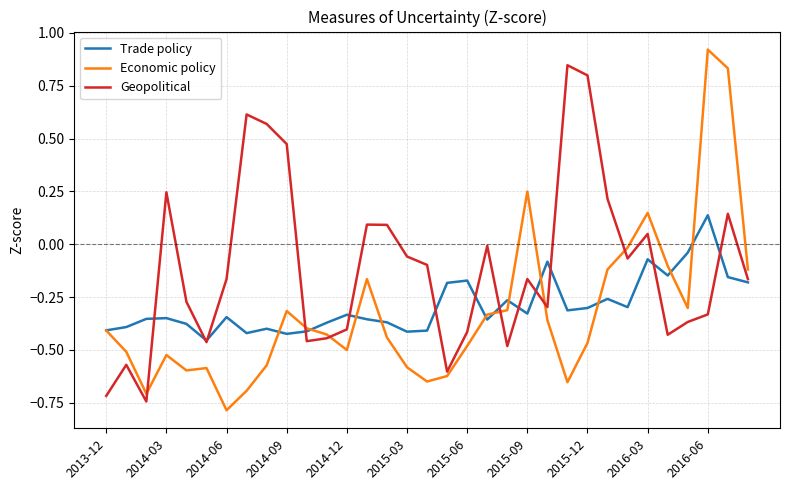

Which series has the largest total across all categories?

Geopolitical